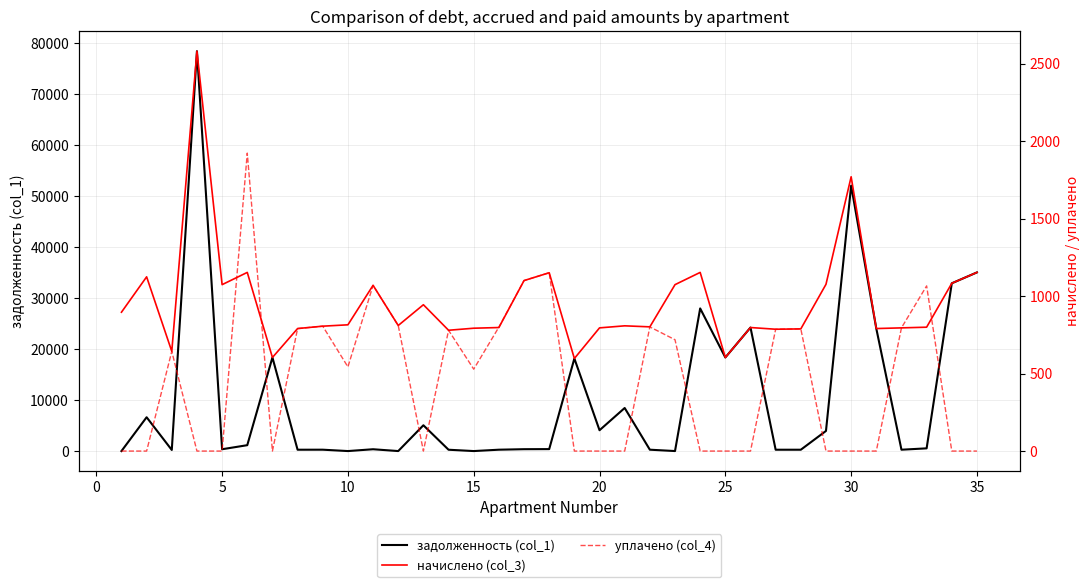

What are all the series names shown in the legend?

задолженность (col_1), начислено (col_3), уплачено (col_4)